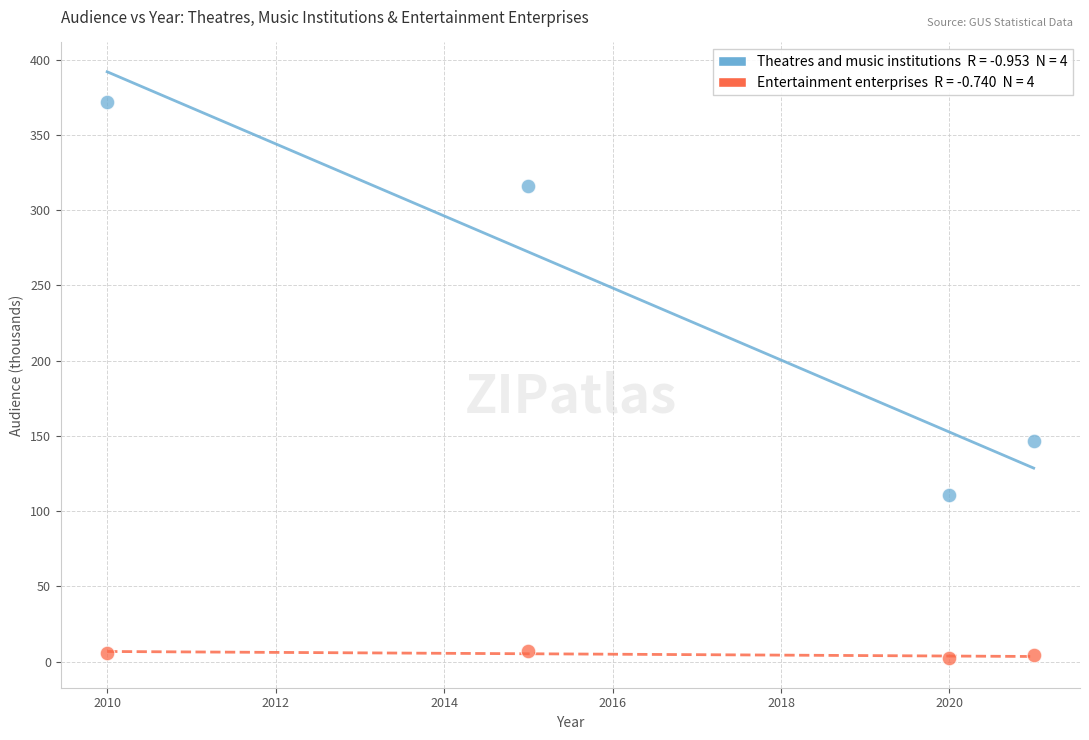

Across all data points, what is the range of X values (max minus min)?

11.0